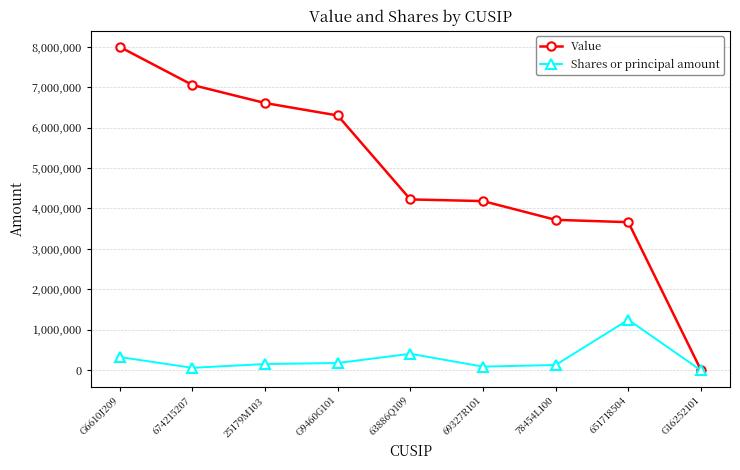

What is the spread (max minus min) of values at 674215207?

6999000